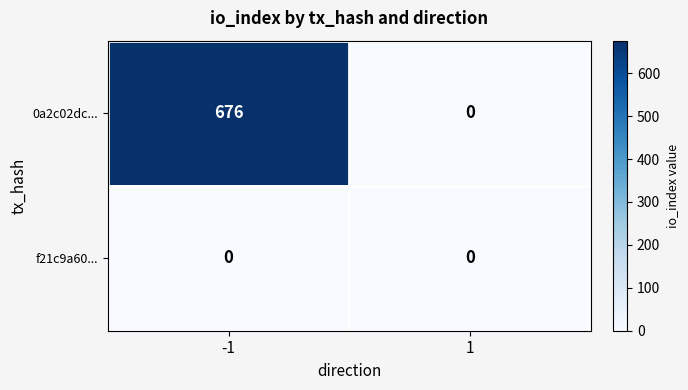

What is the maximum value shown in the chart?

676